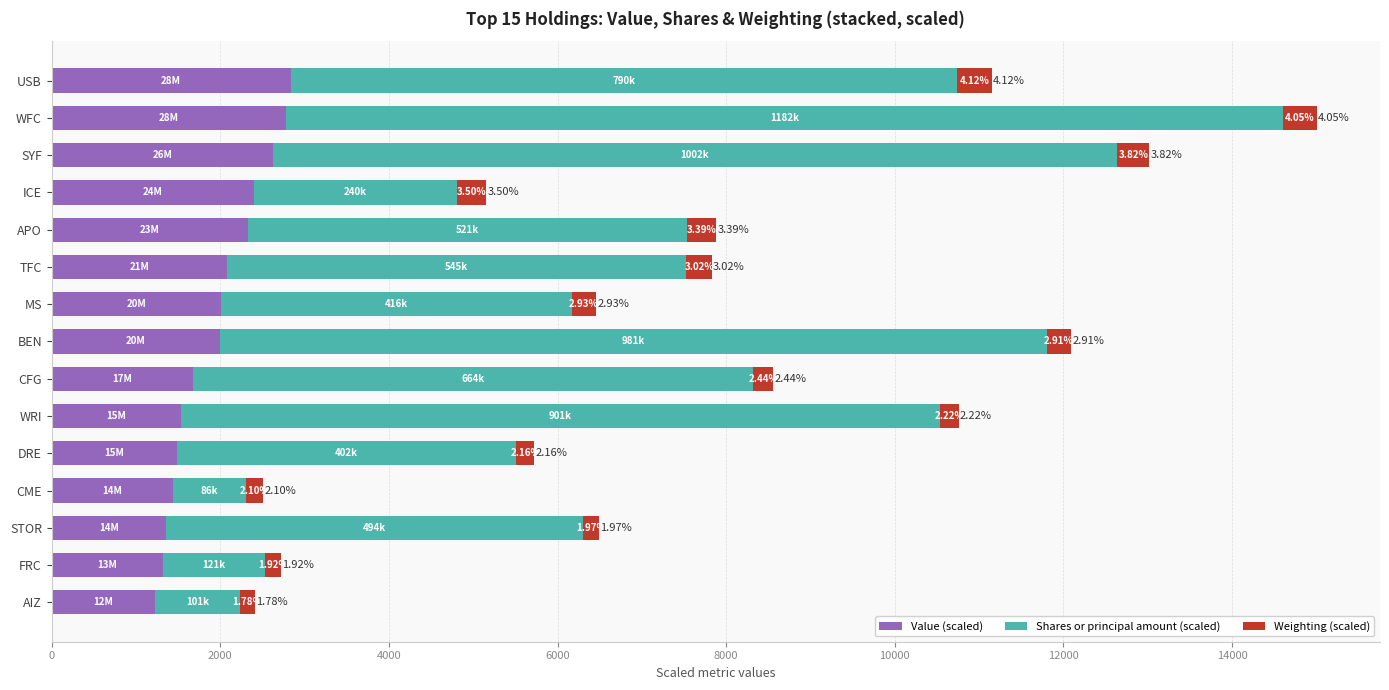

What are all the series names shown in the legend?

Value (scaled), Shares or principal amount (scaled), Weighting (scaled)